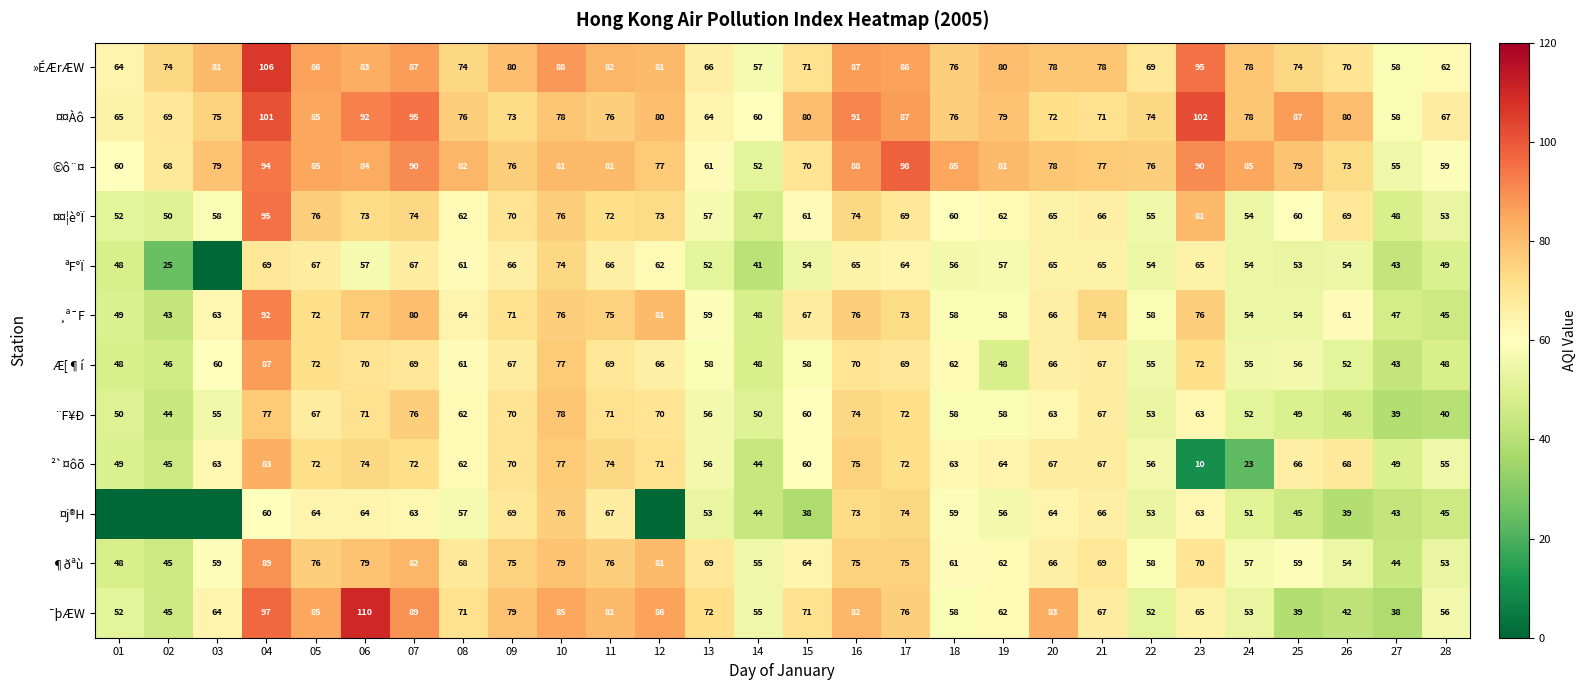

What is the maximum value for ¯þÆW?

110